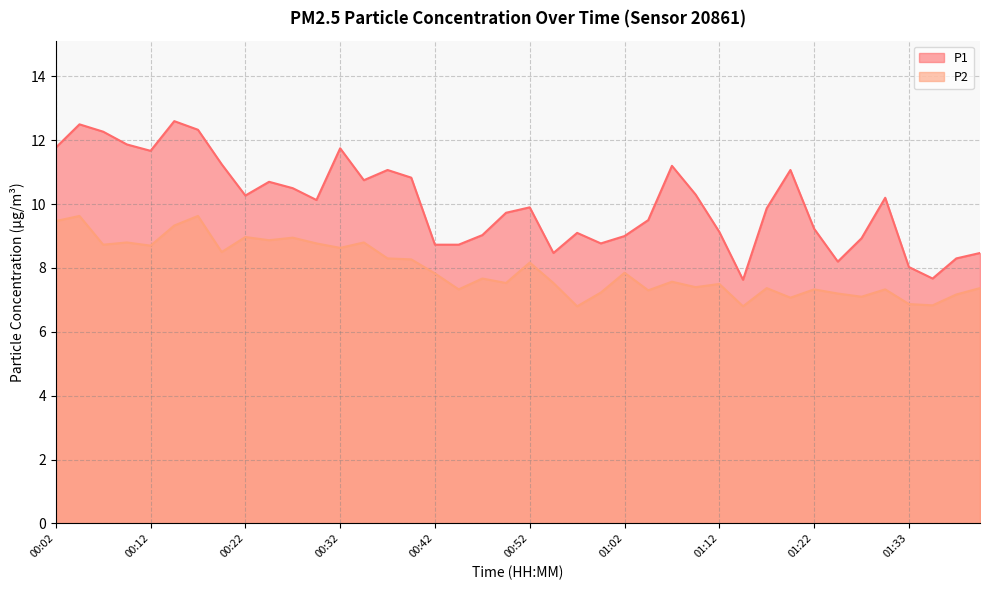

Reading right to left, transcribe all the data shown in this chart.

P1: 8.5	8.3	7.7	8.0	10.2	8.9	8.2	9.2	11.1	9.9	7.6	9.1	10.3	11.2	9.5	9.0	8.8	9.1	8.5	9.9	9.7	9.0	8.7	8.7	10.8	11.1	10.8	11.8	10.1	10.5	10.7	10.3	11.2	12.3	12.6	11.7	11.9	12.3	12.5	11.8
P2: 7.4	7.2	6.8	6.9	7.3	7.1	7.2	7.3	7.1	7.4	6.8	7.5	7.4	7.6	7.3	7.8	7.2	6.8	7.5	8.2	7.5	7.7	7.3	7.8	8.3	8.3	8.8	8.6	8.8	8.9	8.9	9.0	8.5	9.6	9.3	8.7	8.8	8.7	9.6	9.5